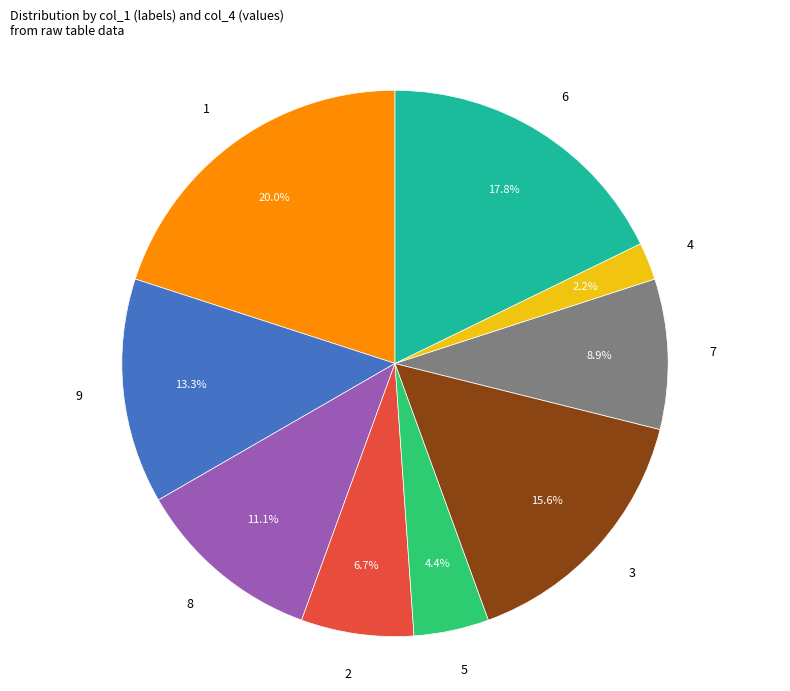

Rank the categories by value from highest to lowest.

1, 6, 3, 9, 8, 7, 2, 5, 4